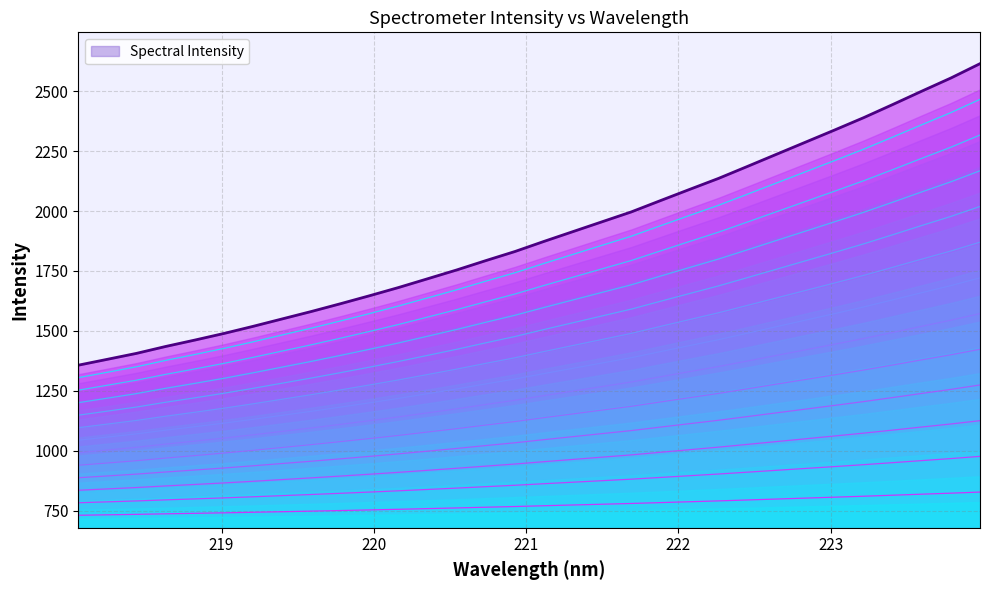

What is the change in value from 220.5444 to 222.263?

+88.1